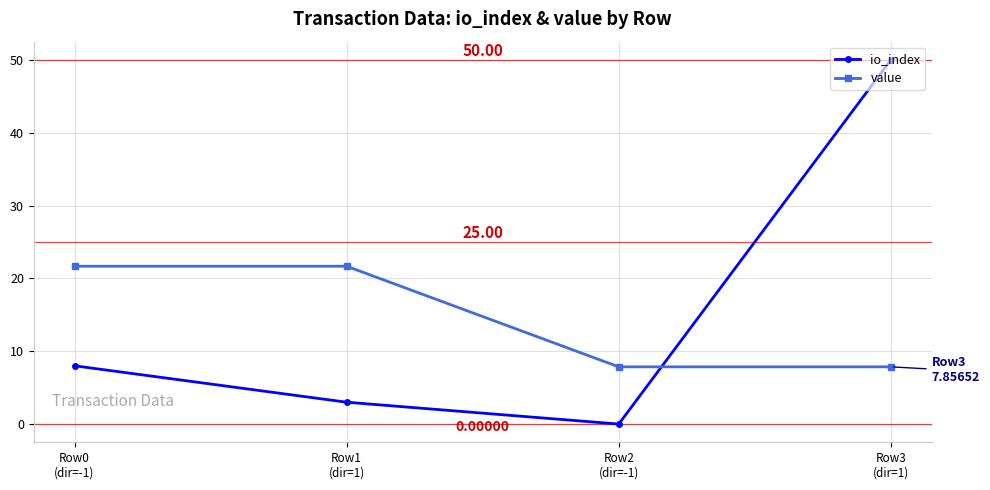

What is the label of the 1st point from the right?

Row3
(dir=1)